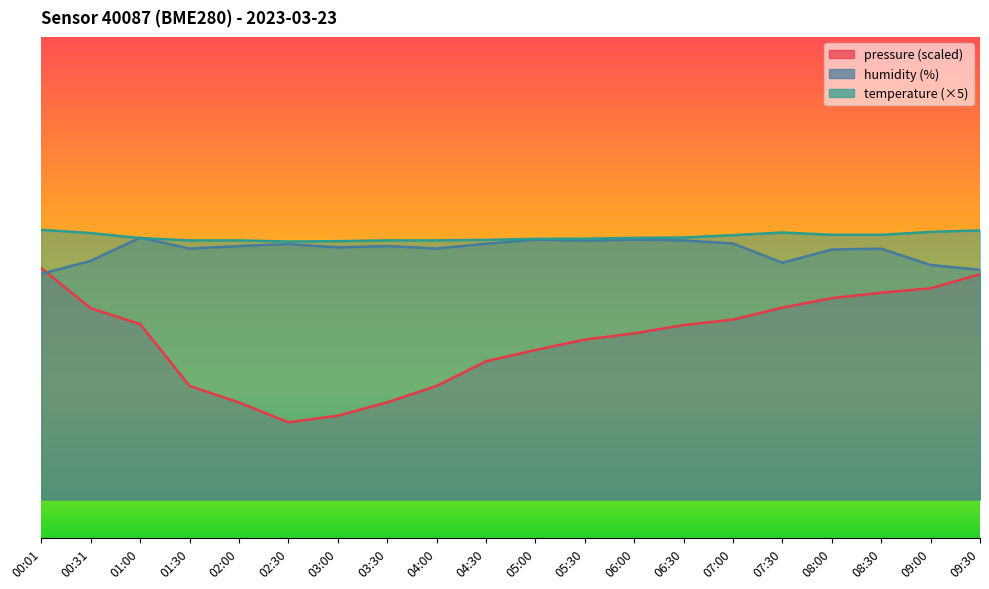

At 01:30, list the series in order from smallest to largest.

pressure, humidity, temperature